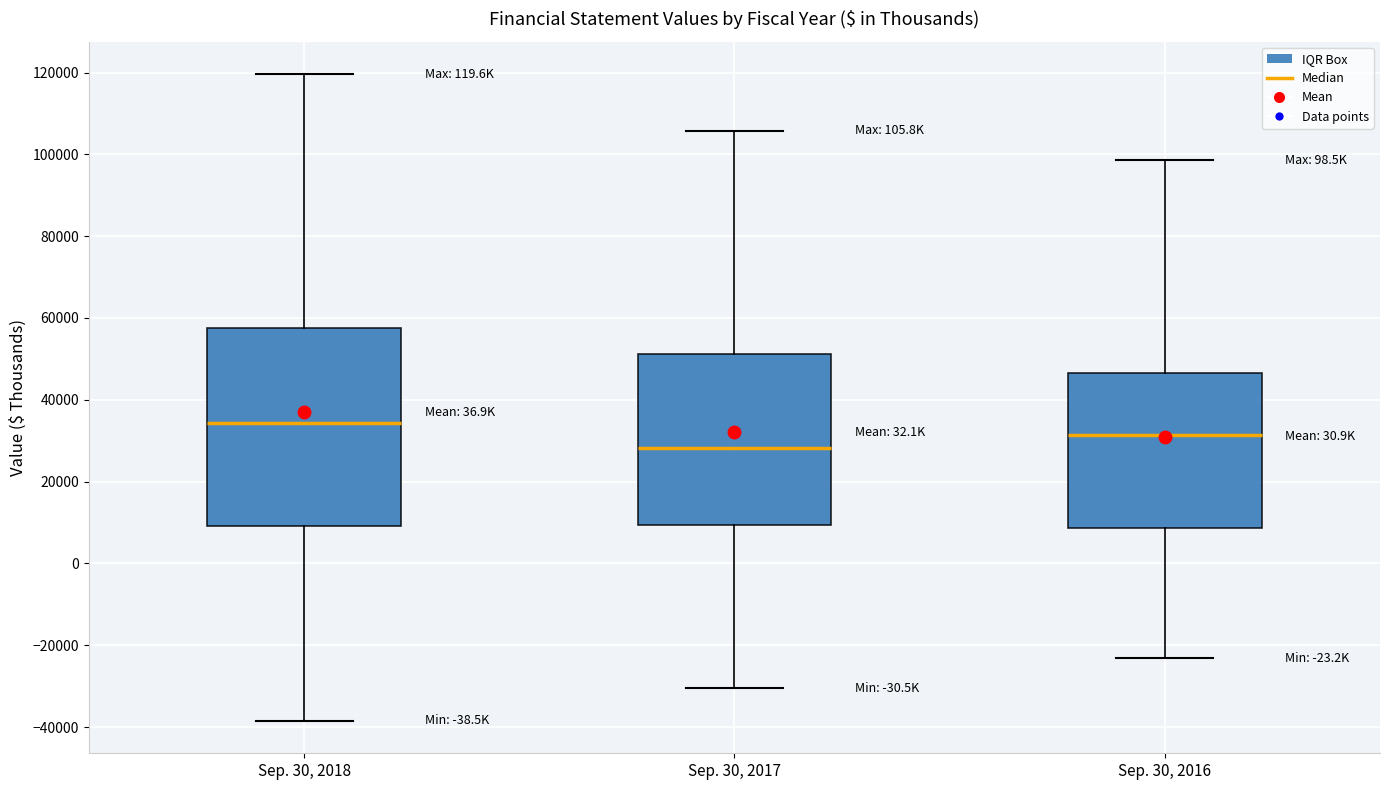

Which box's median line is the lowest?

Sep. 30, 2017